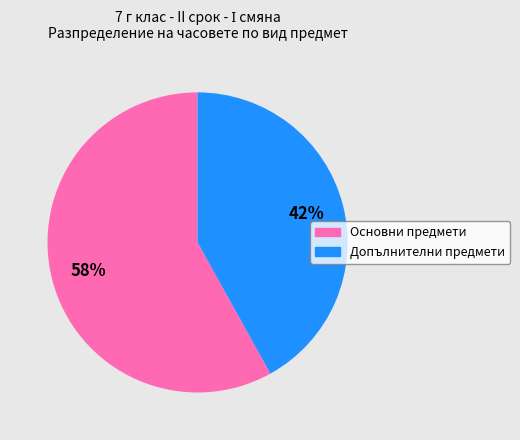

Is there a majority slice in this chart?

Yes